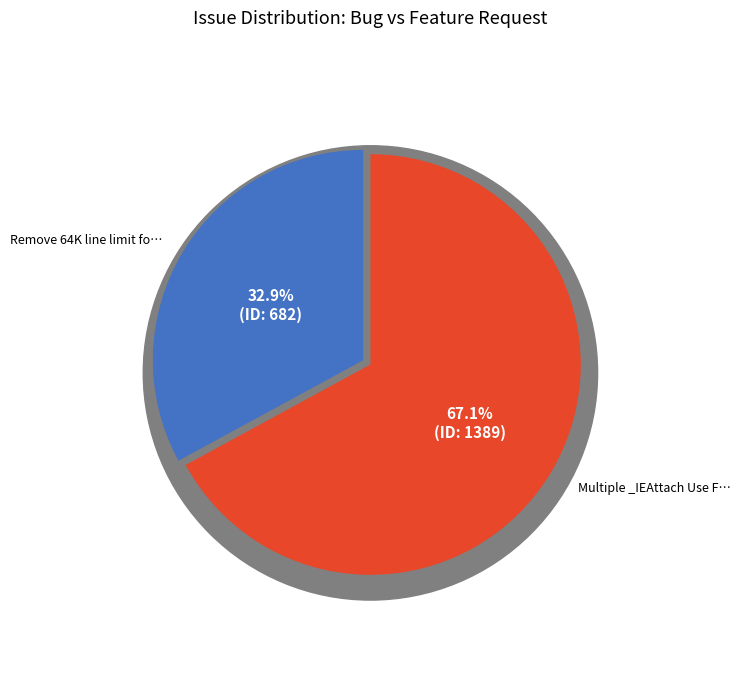

Count the number of slices in the pie.

2